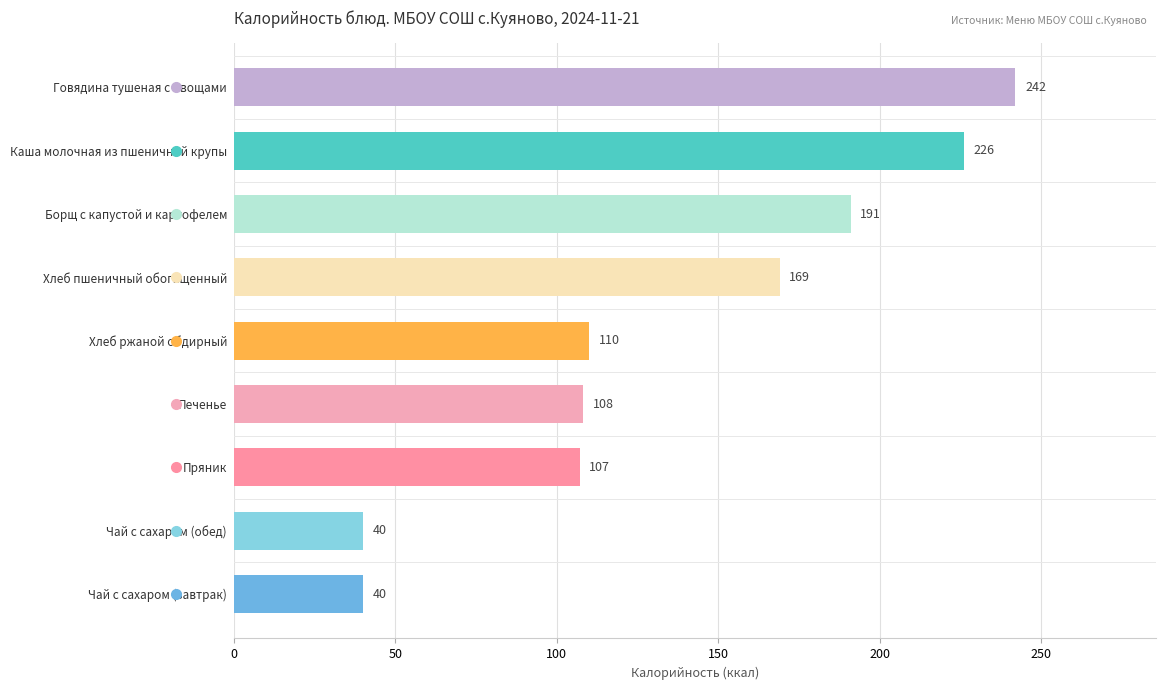

What is the label of the 4th bar from the top?

Хлеб пшеничный обогащенный